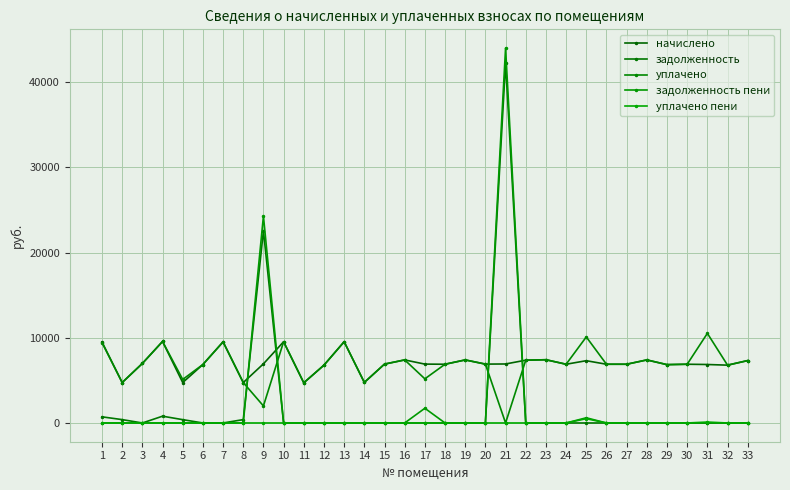

Does the chart have visible grid lines?

Yes